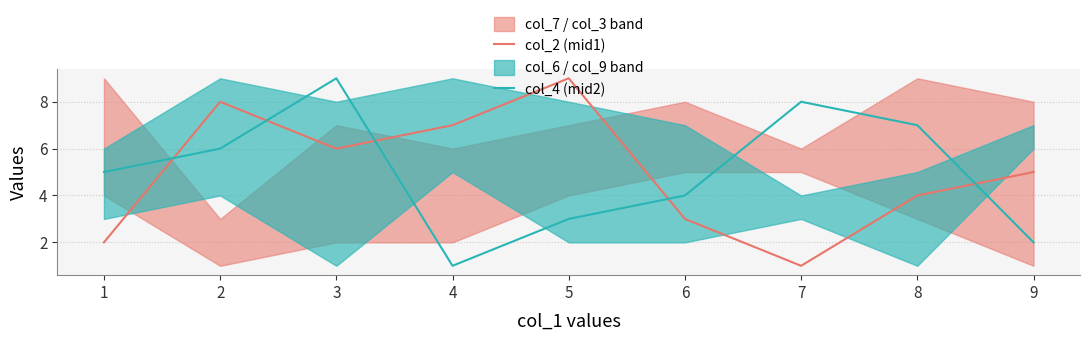

The value of col_2 (mid1) at 1 is 5. True or false?

False